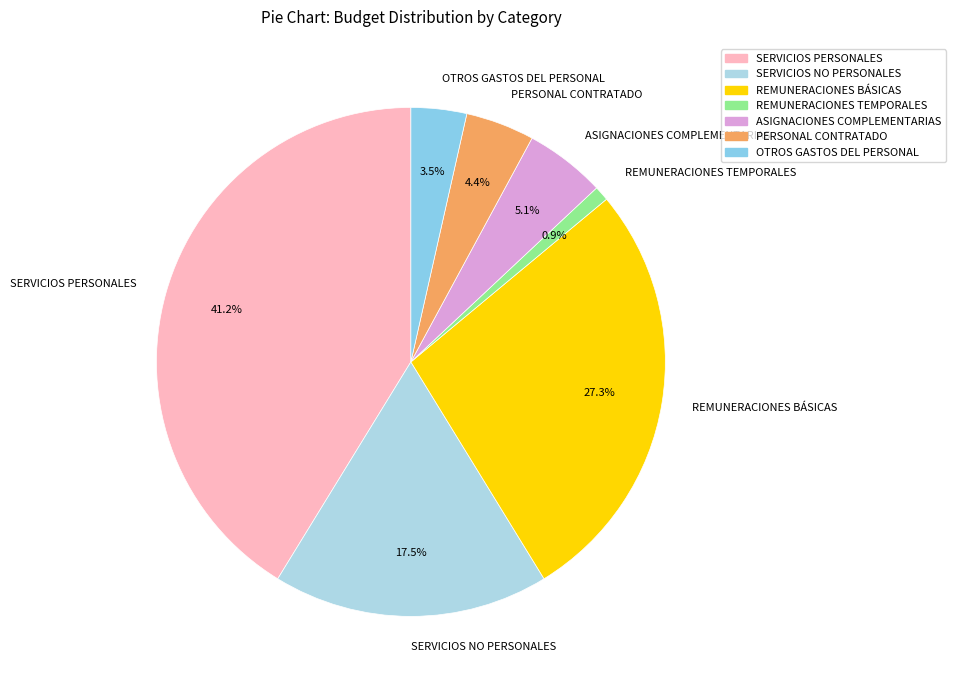

To the nearest percent, what is the average slice percentage?

14%